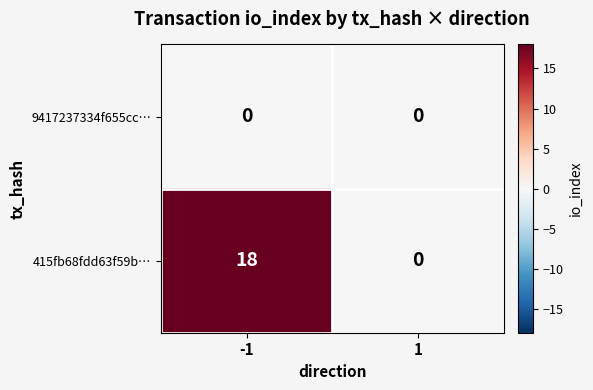

What is the sum of the 415fb68fdd63f59b… values at -1 and 1?

18